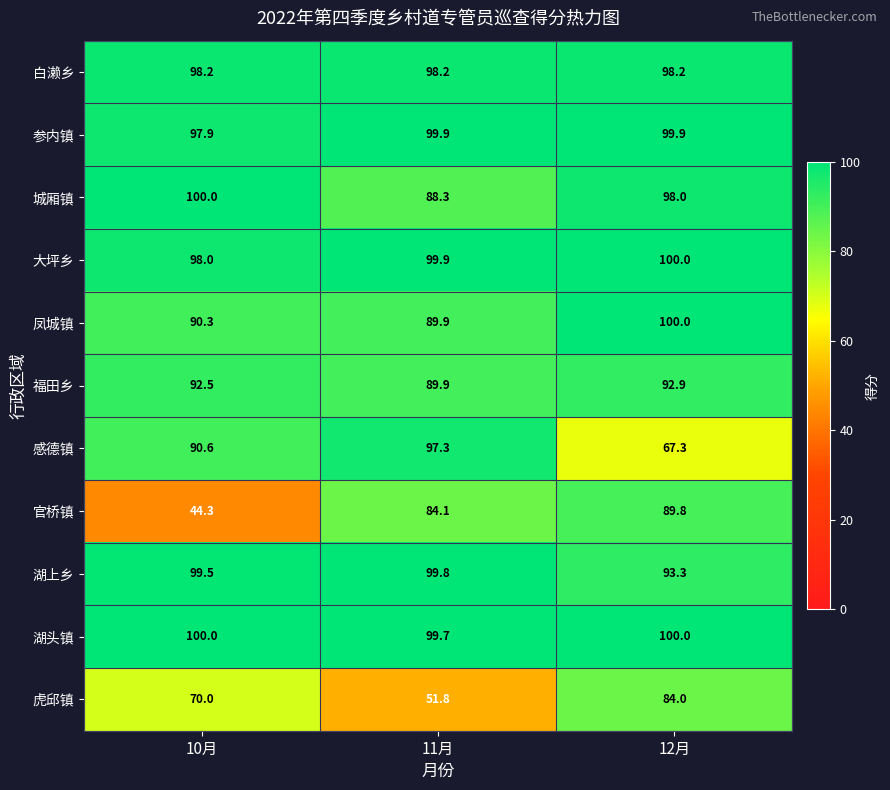

How many categories are shown in the chart?

3